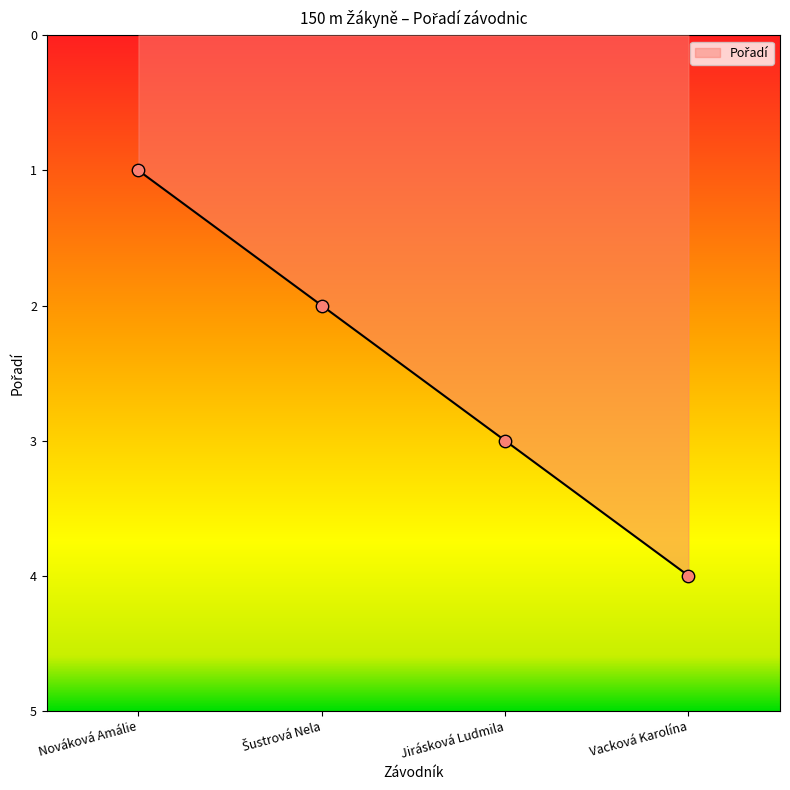

What is the ratio of the value at Jirásková Ludmila to the value at Nováková Amálie?

3.0